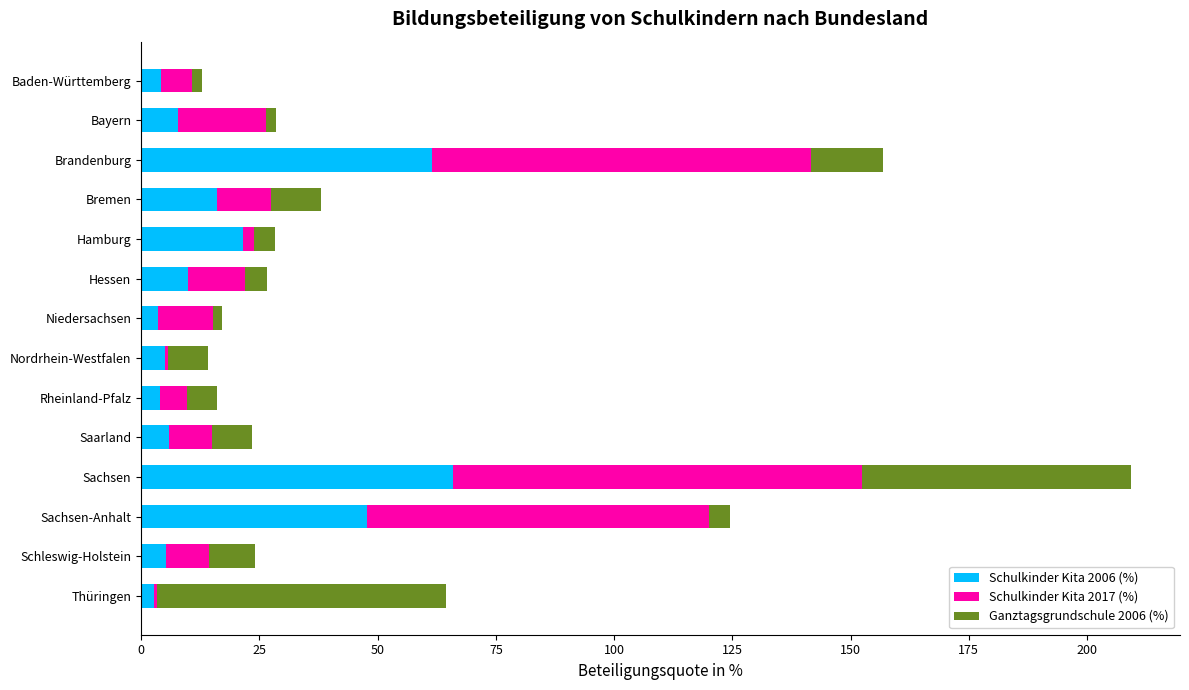

What is the total value across all series at Brandenburg?

156.8